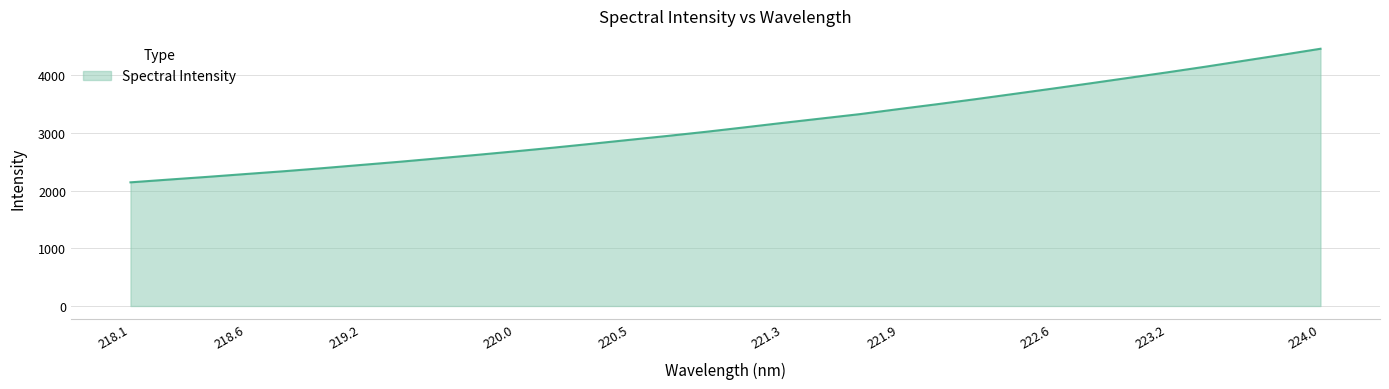

What is the minimum value shown in the chart?

2143.9